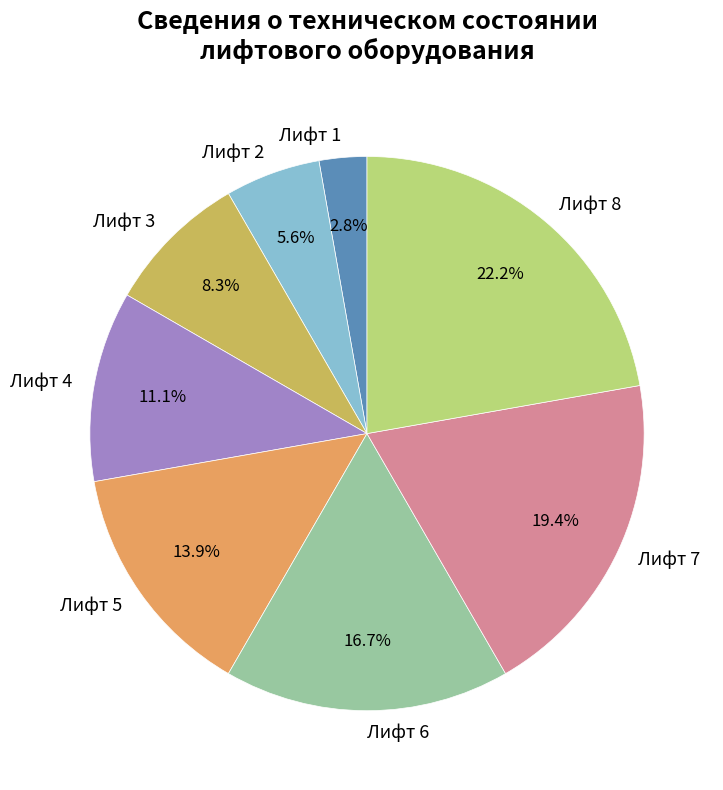

Count the number of slices in the pie.

8